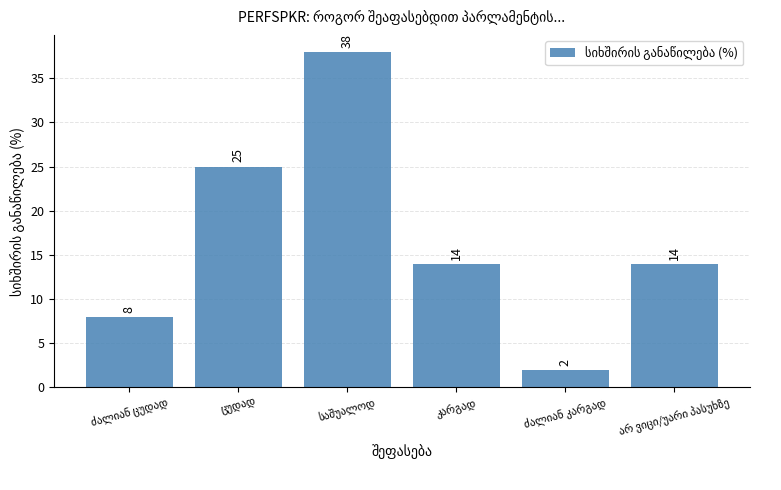

How many values are between 8 and 25?

4